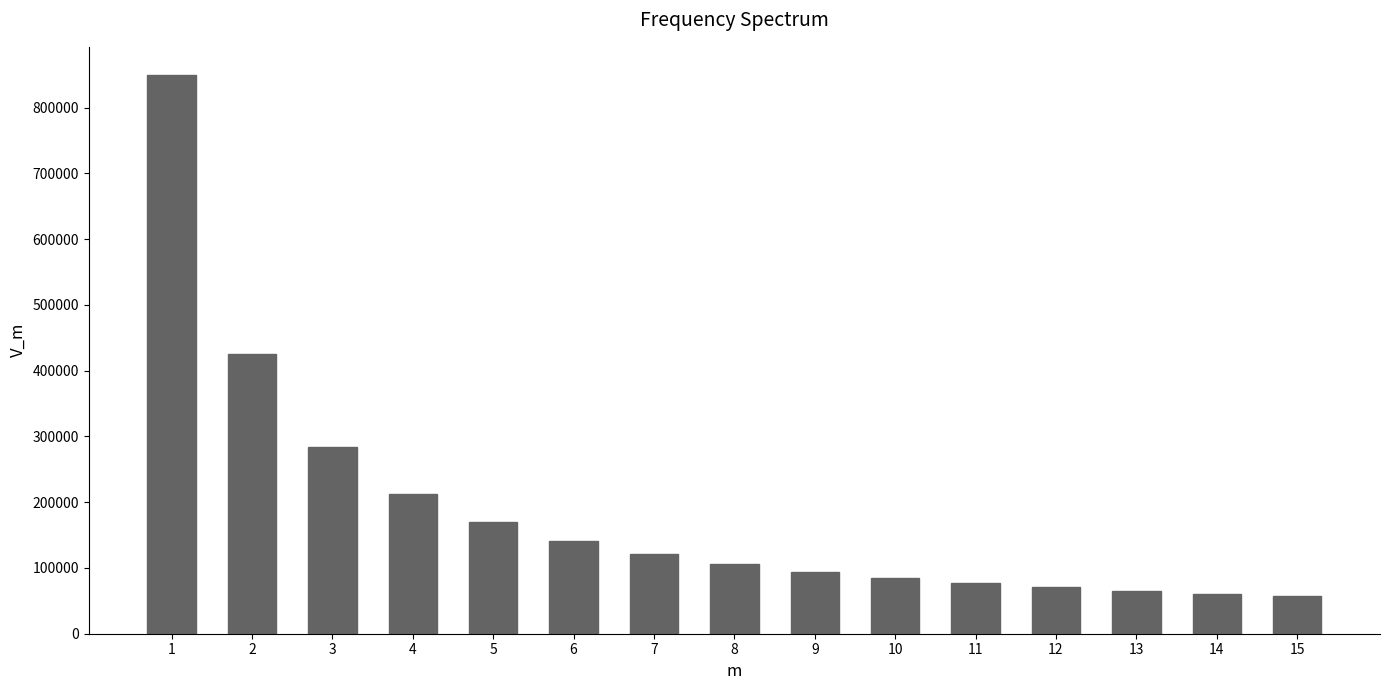

Reading left to right, what are all the values shown in this chart?

1=850000	2=425000	3=283333	4=212500	5=170000	6=141666	7=121428	8=106250	9=94444	10=85000	11=77272	12=70833	13=65384	14=60714	15=56666